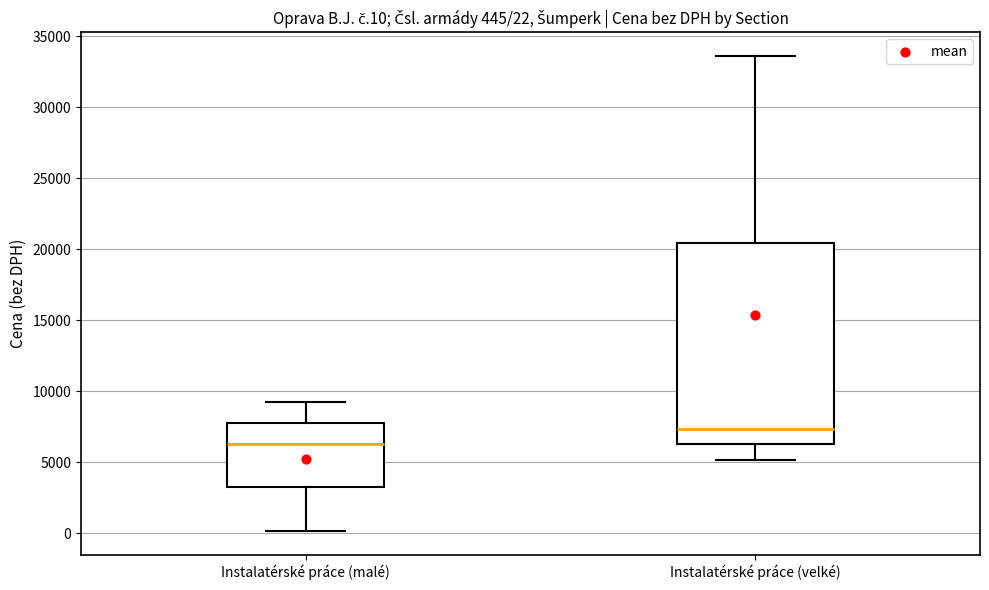

Which box's median line is the highest?

Instalatérské práce (velké)